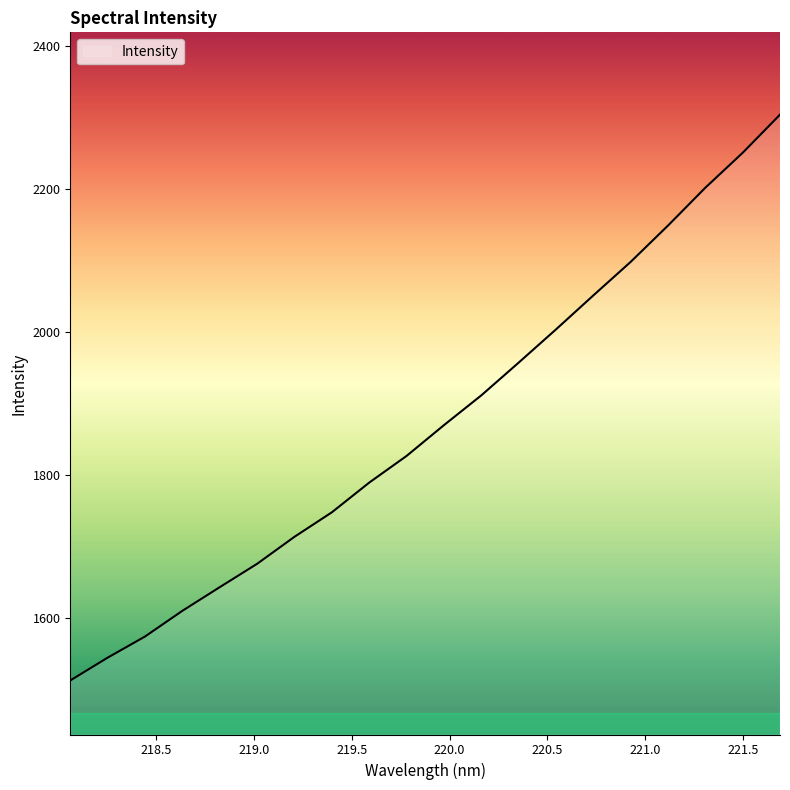

What is the difference between the maximum and minimum values?

791.8